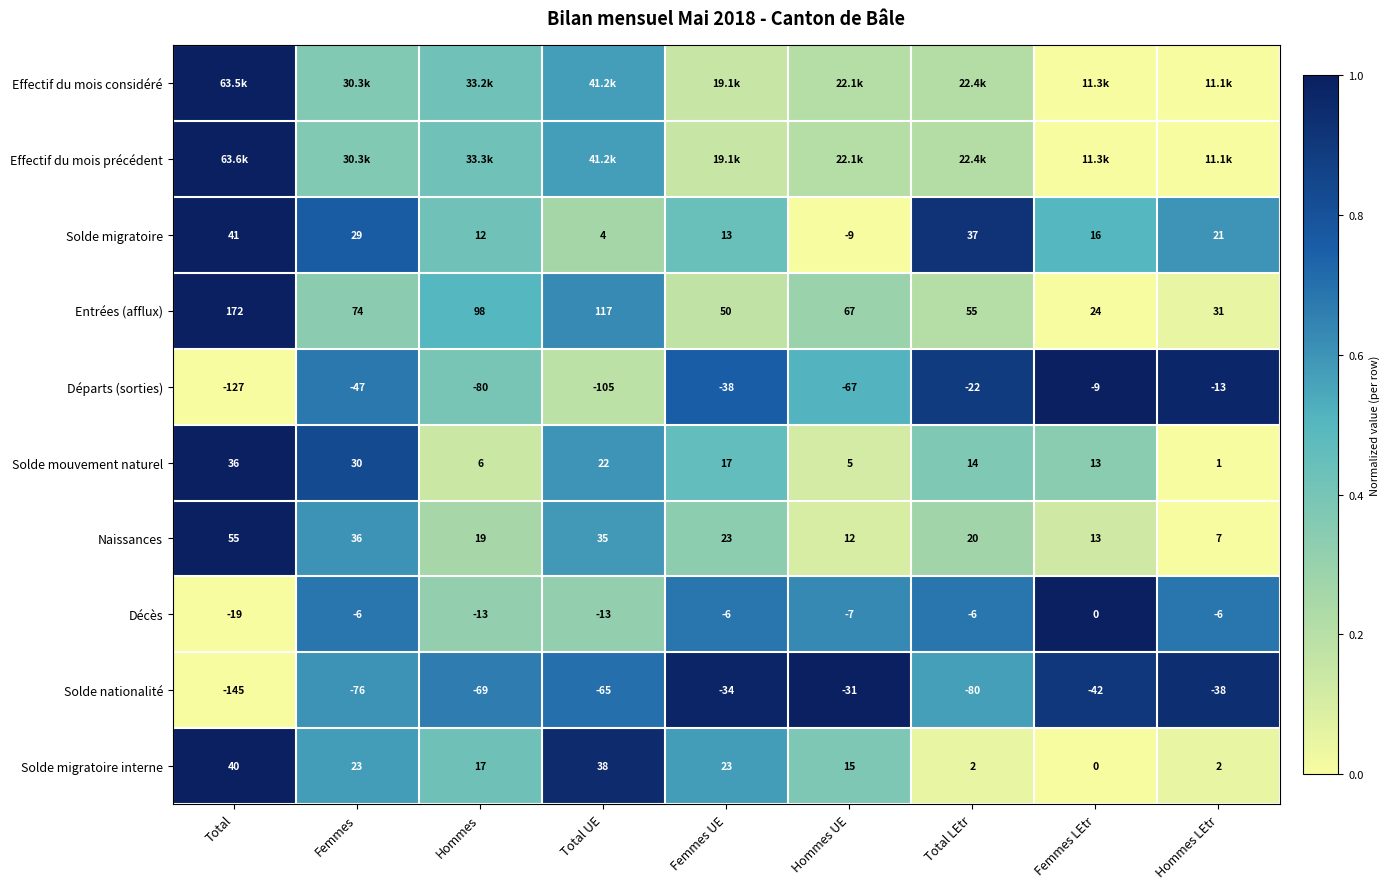

The value of Solde nationalité at Femmes LEtr is 1.5. True or false?

False